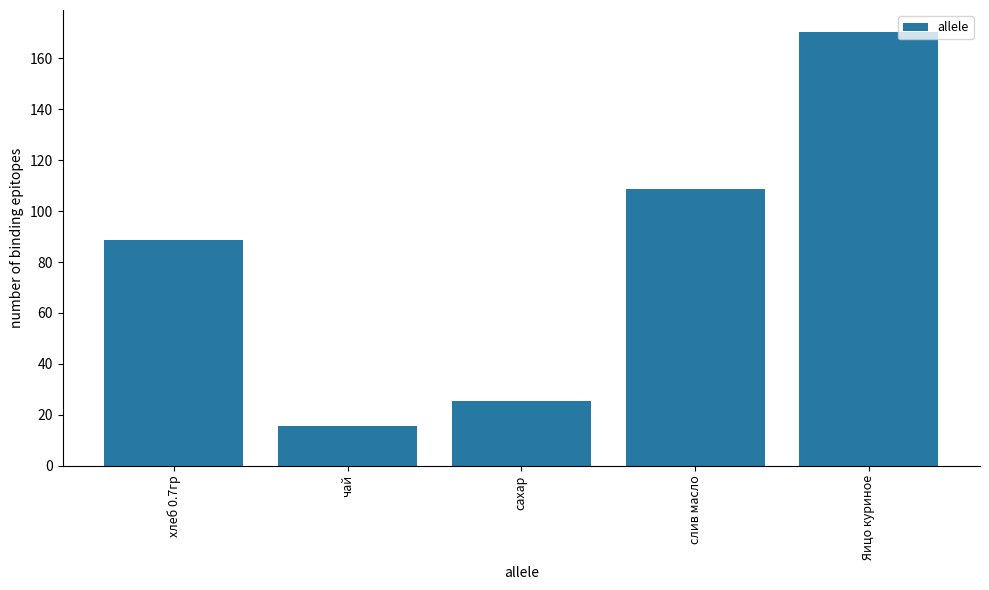

Reading left to right, list all the values displayed in this chart.

88.6	15.5	25.6	108.8	170.5